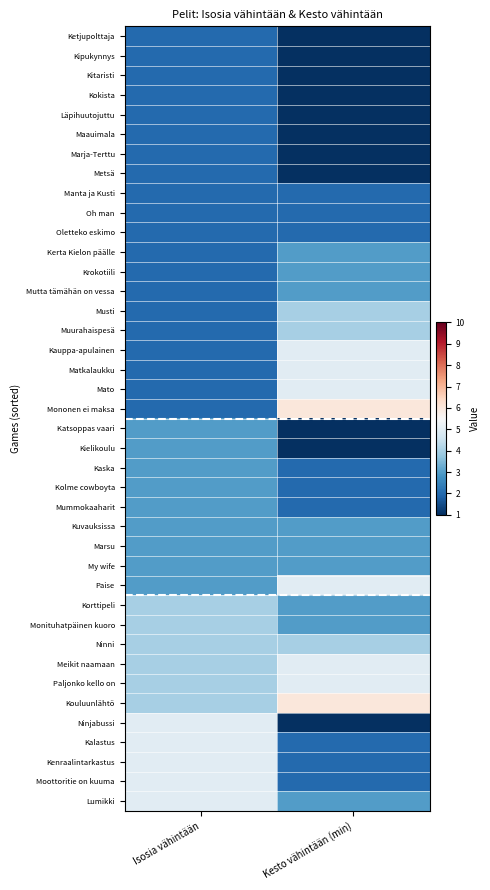

At which category does the chart reach its peak across all series?

Kesto vähintään (min)